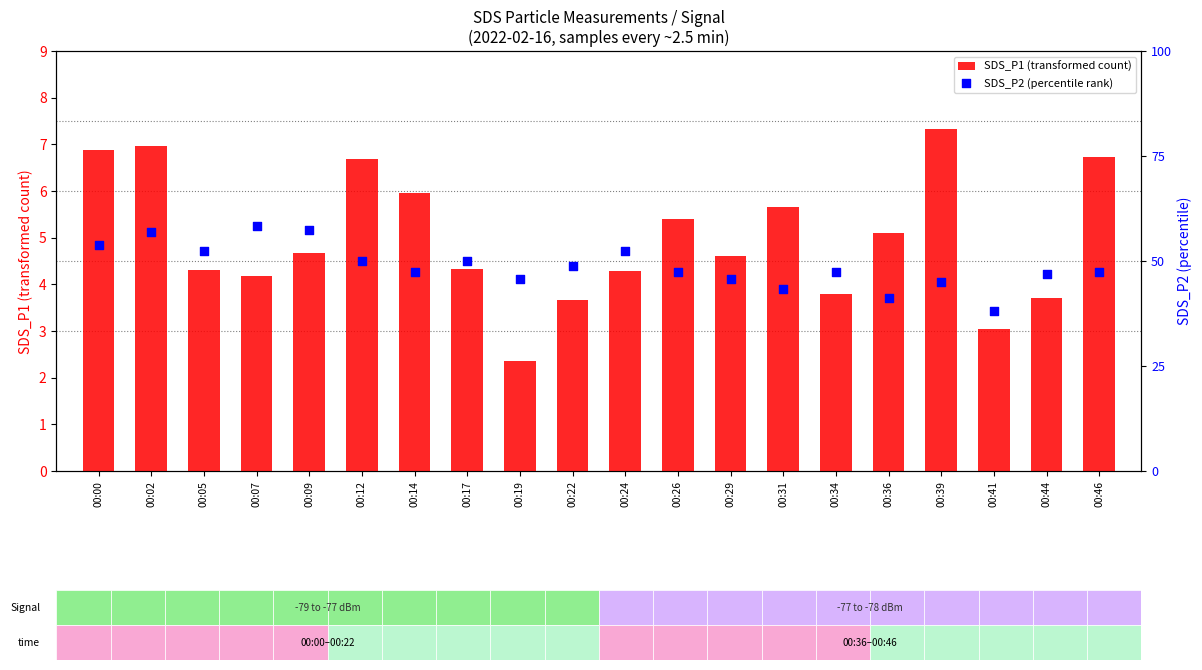

What are all the series names shown in the legend?

SDS_P1 (transformed count), SDS_P2 (percentile rank)